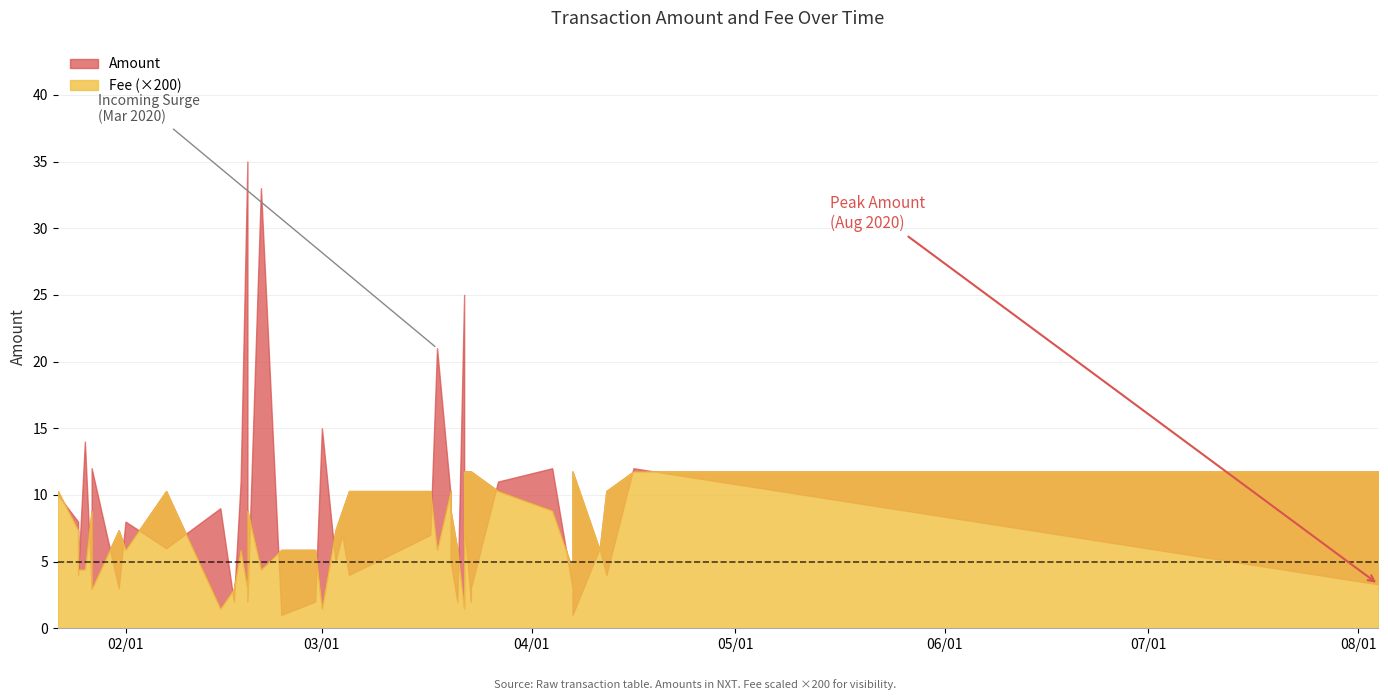

List the series in order of their overall mean, lowest first.

Fee, Amount